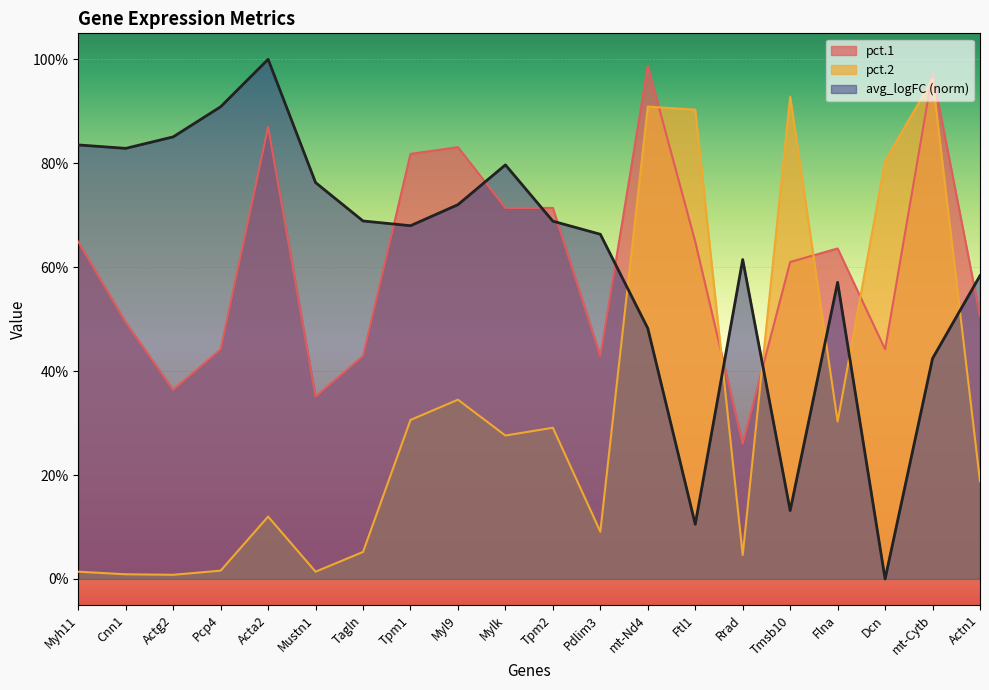

In avg_logFC, how many points are lower than both neighbors (excluding endpoints)?

5